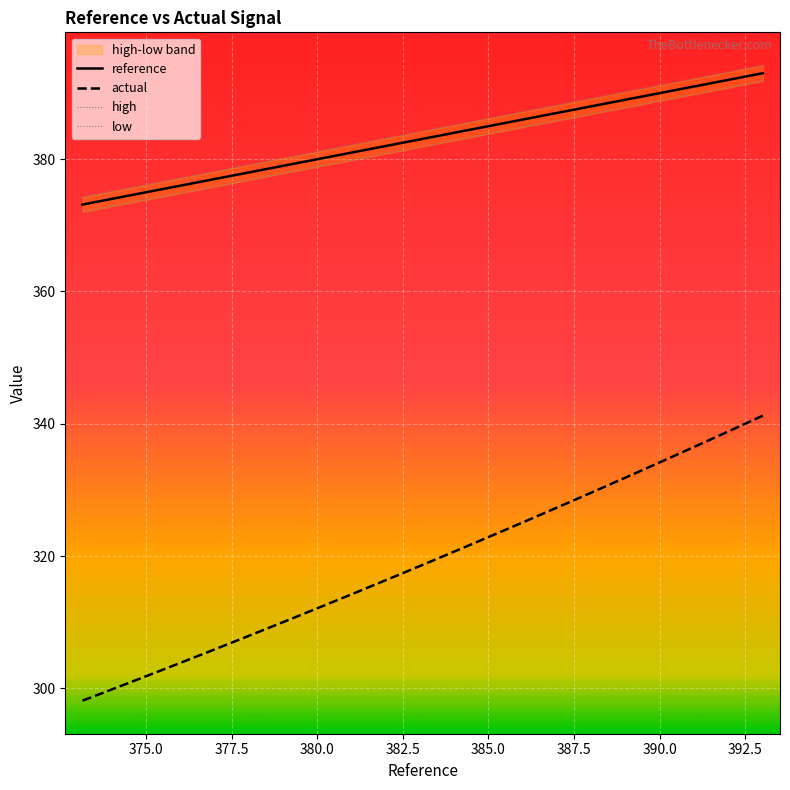

True or false: reference and actual cross at least once.

False